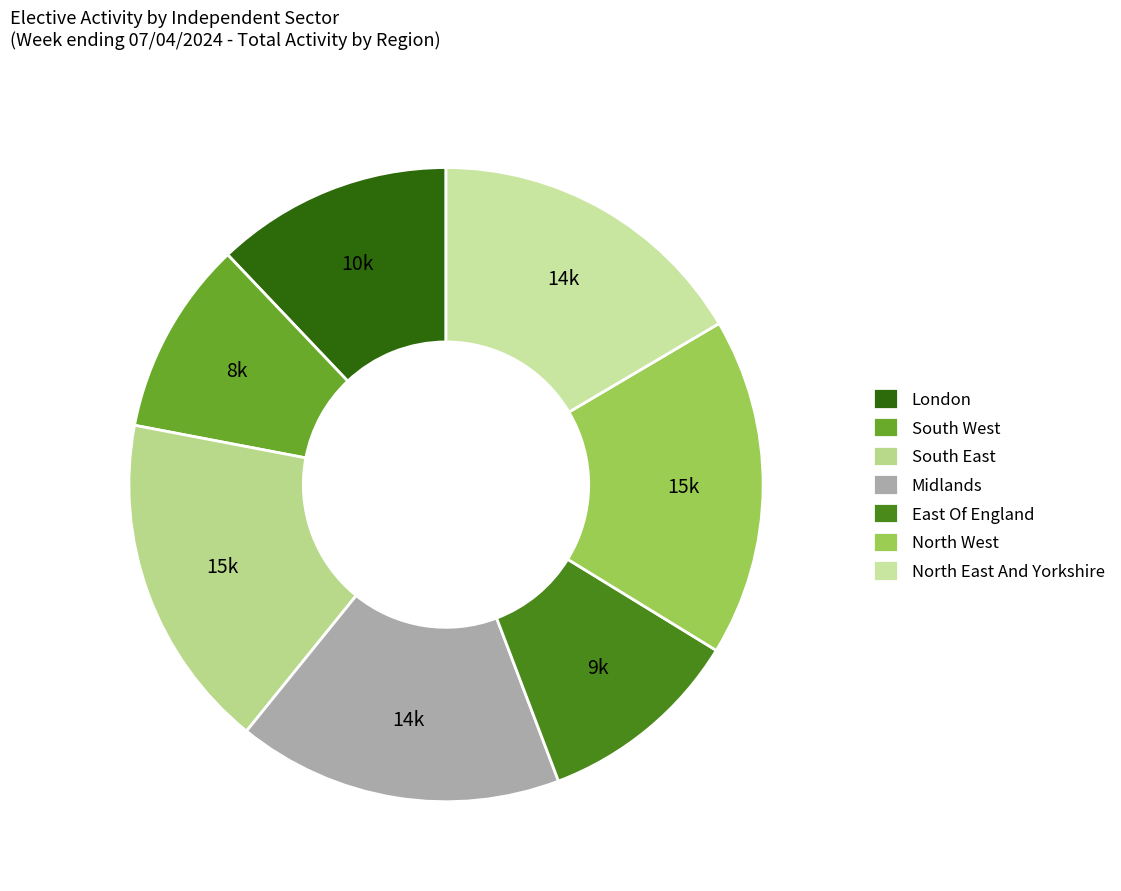

Is there a majority slice in this chart?

No